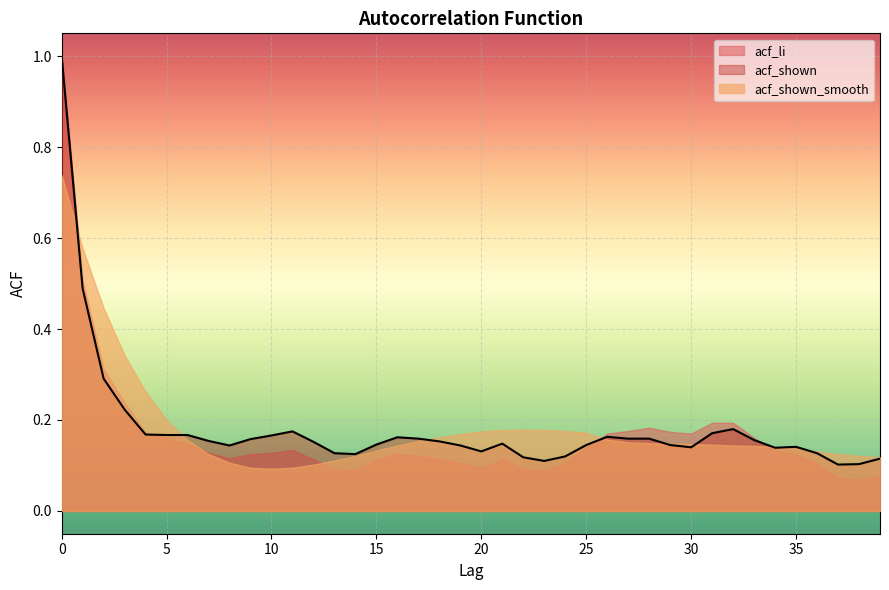

Count the number of data series in this chart.

3